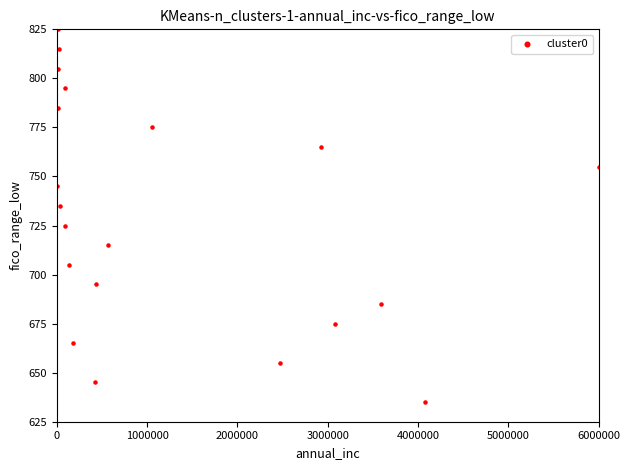

What is the range of Y values (max minus min)?

190